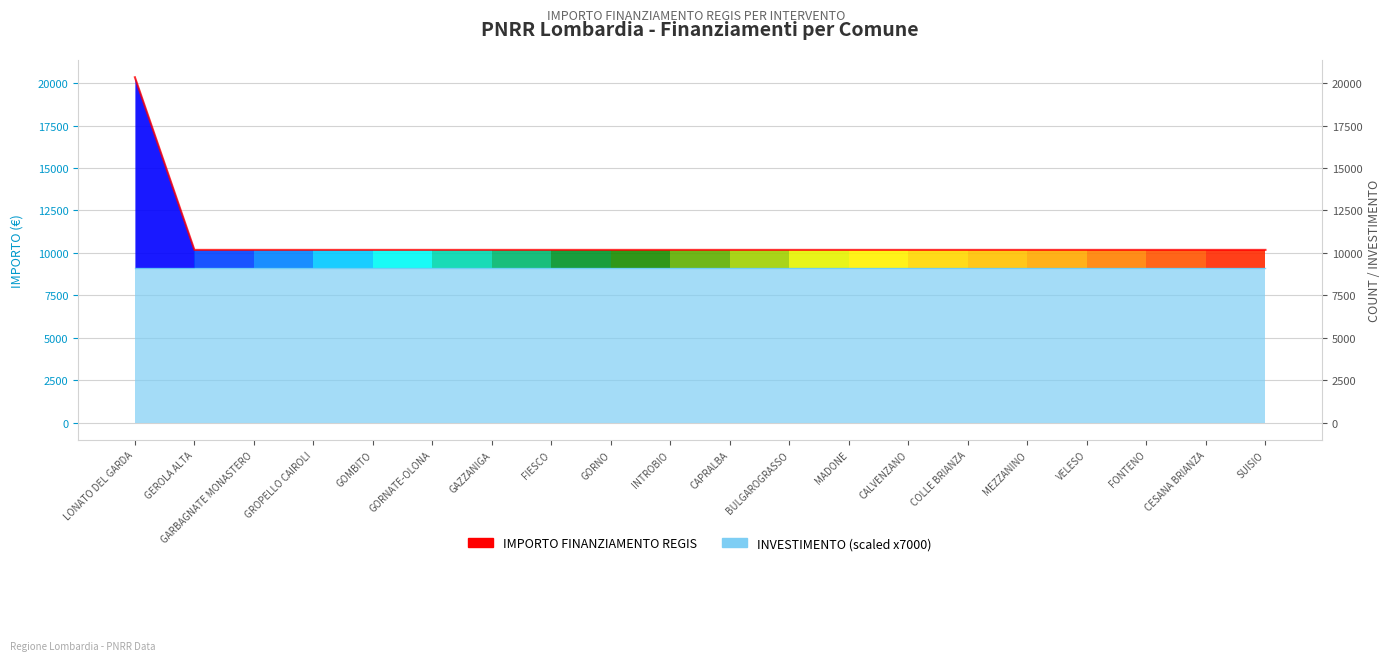

What is the approximate value at GAZZANIGA, to the nearest 100?

10200